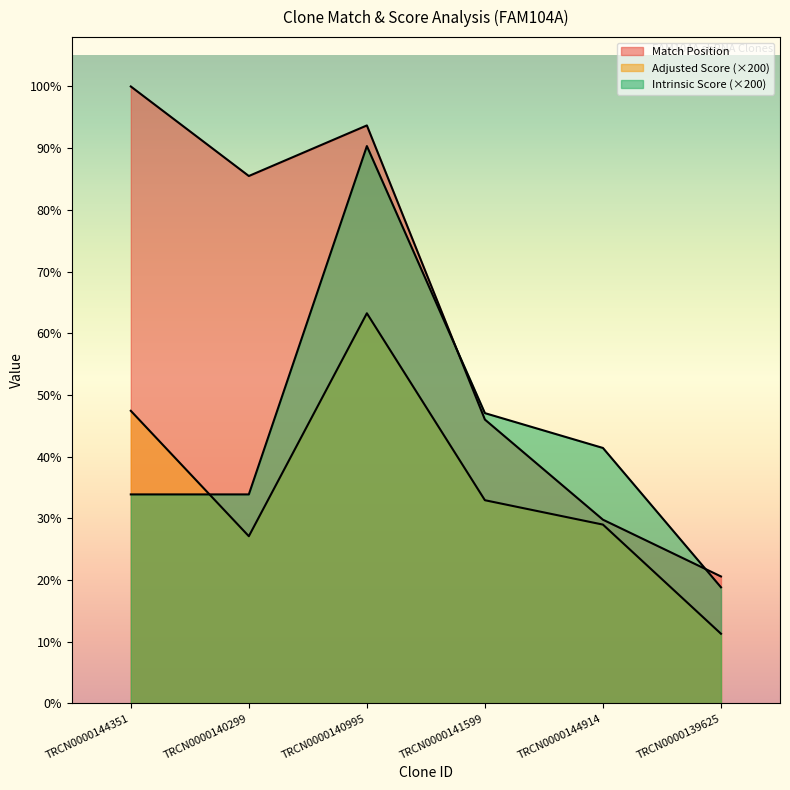

Reading right to left, transcribe all the data shown in this chart.

Match Position: TRCN0000139625=492.0	TRCN0000144914=712.0	TRCN0000141599=1100.0	TRCN0000140995=2240.0	TRCN0000140299=2044.0	TRCN0000144351=2391.0
Adjusted Score: TRCN0000139625=270.0	TRCN0000144914=693.0	TRCN0000141599=787.5	TRCN0000140995=1512.0	TRCN0000140299=648.0	TRCN0000144351=1134.0
Intrinsic Score: TRCN0000139625=450.0	TRCN0000144914=990.0	TRCN0000141599=1125.0	TRCN0000140995=2160.0	TRCN0000140299=810.0	TRCN0000144351=810.0